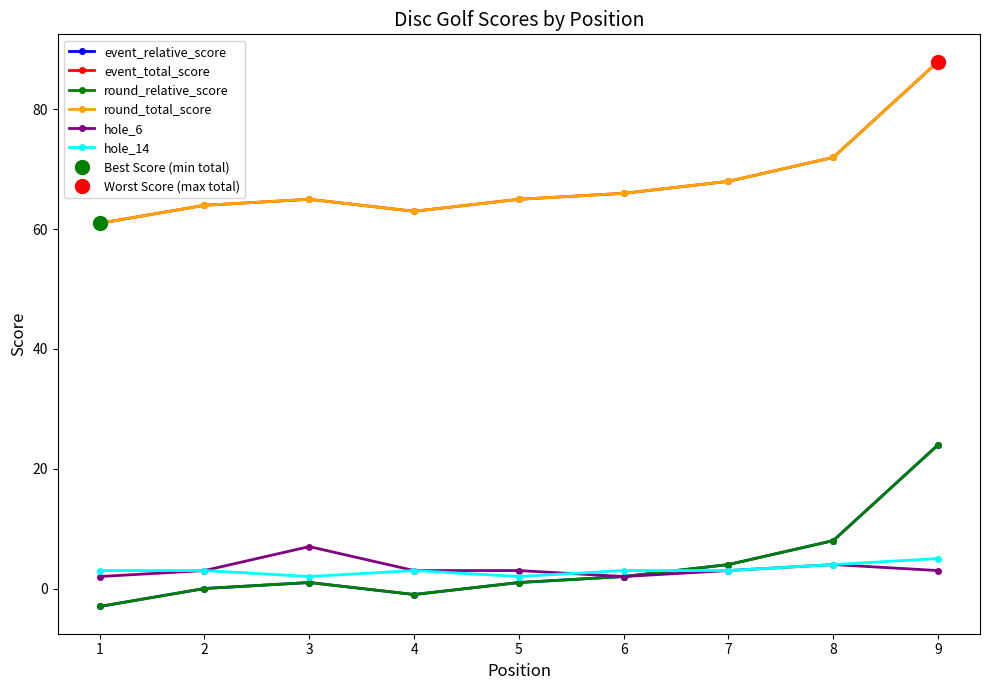

True or false: round_relative_score has more than 2 points higher than both neighbors.

False